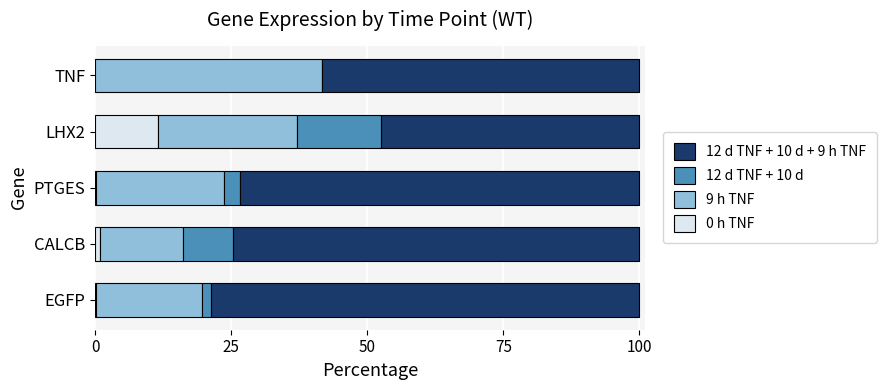

What are all the series names shown in the legend?

12 d TNF + 10 d + 9 h TNF, 12 d TNF + 10 d, 9 h TNF, 0 h TNF